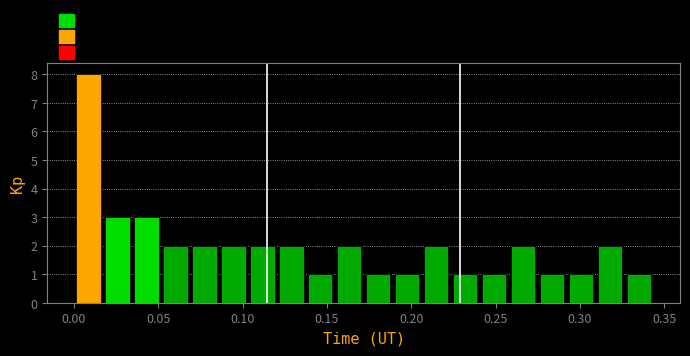

Around what value on the x-axis is the tallest bar? Give the approximate position of its centre, as read against the axis.

0.010